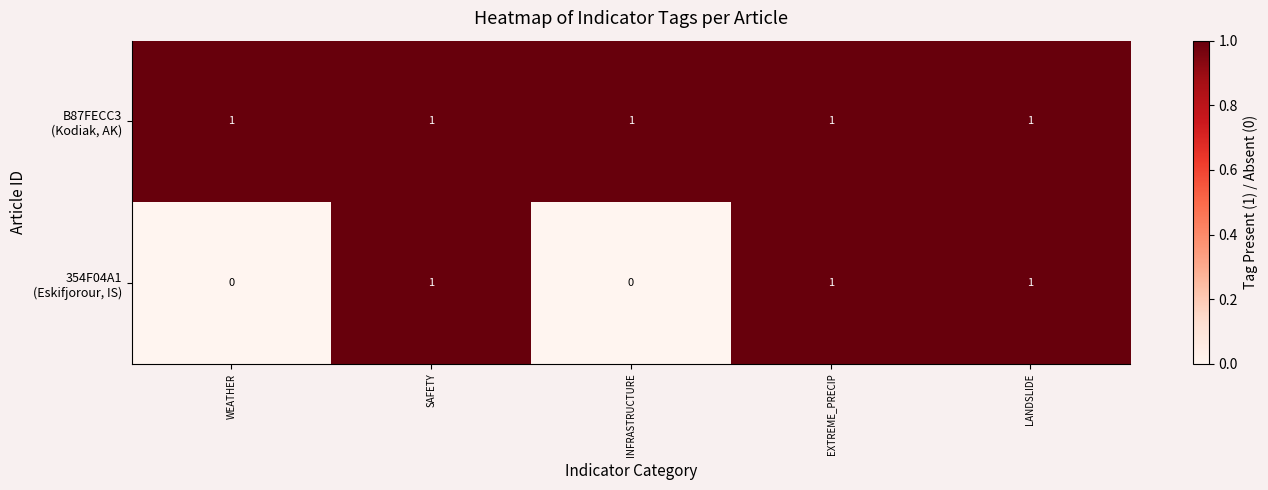

At how many categories does at least one series exceed 0?

5